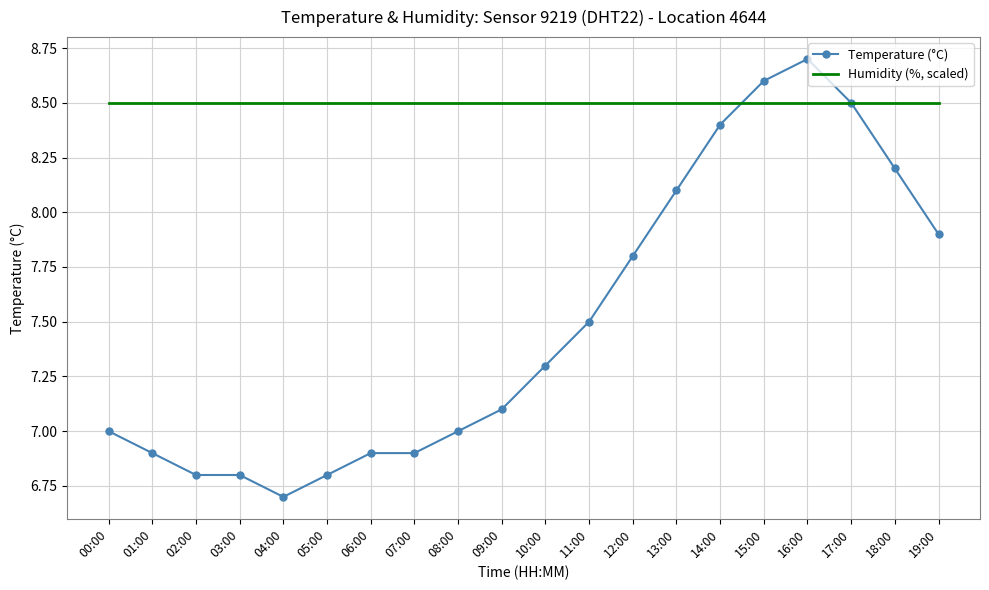

Rank the series by their average value, from lowest to highest.

Temperature (°C), Humidity (%, scaled)